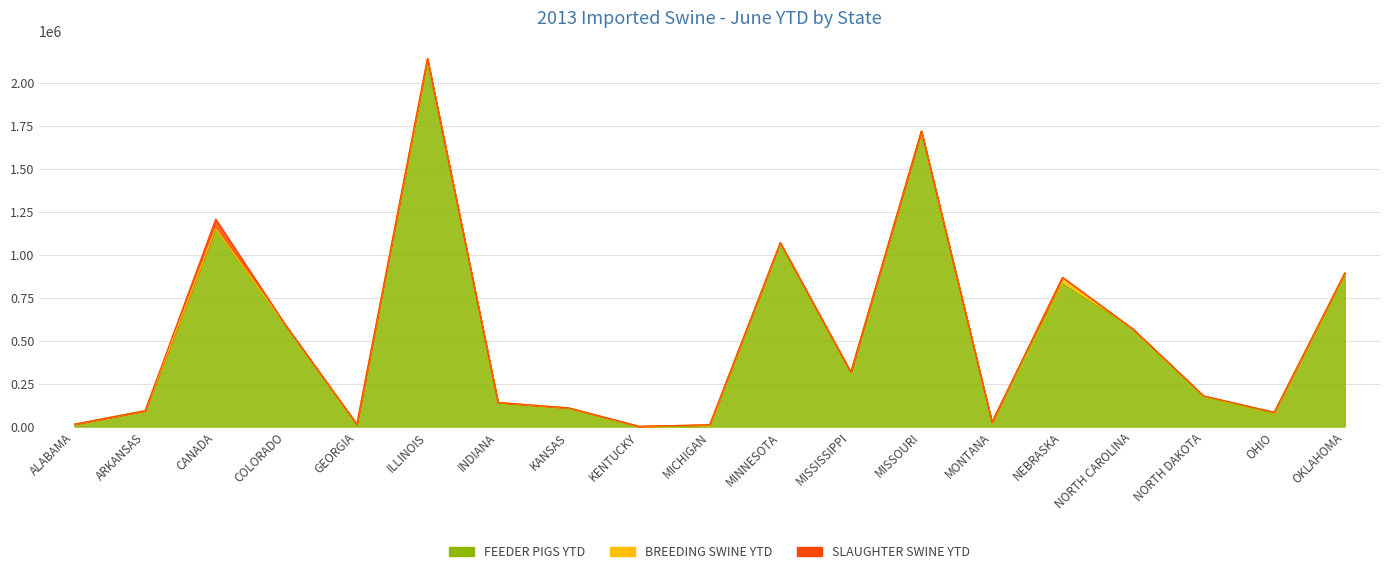

At which label does FEEDER PIGS YTD reach its minimum?

KENTUCKY